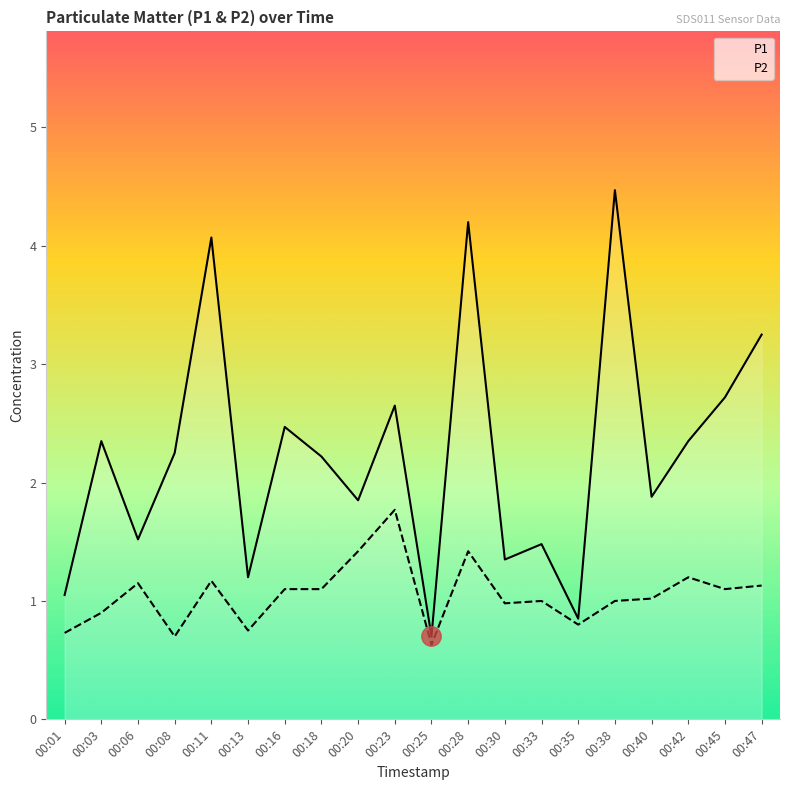

Count the number of data series in this chart.

2